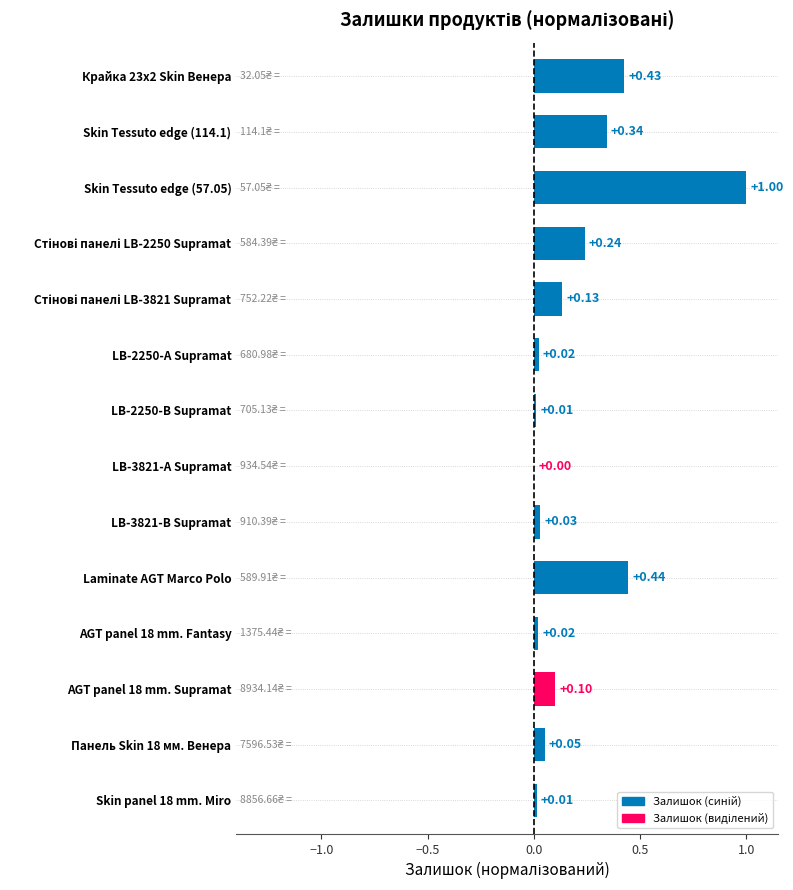

What is the sum of all values?

2.8